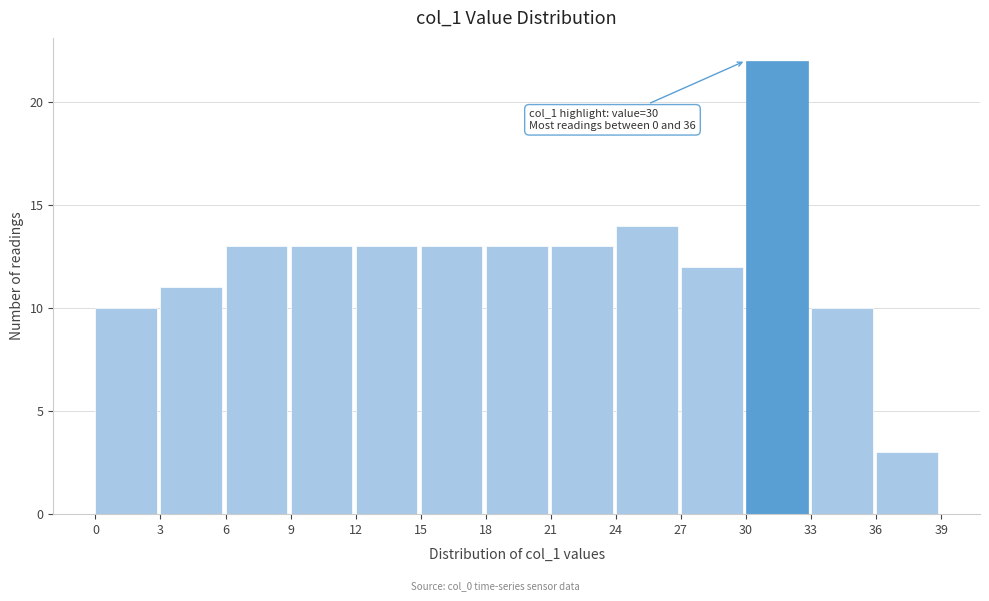

Which range on the x-axis has the tallest bar?

30 to 33